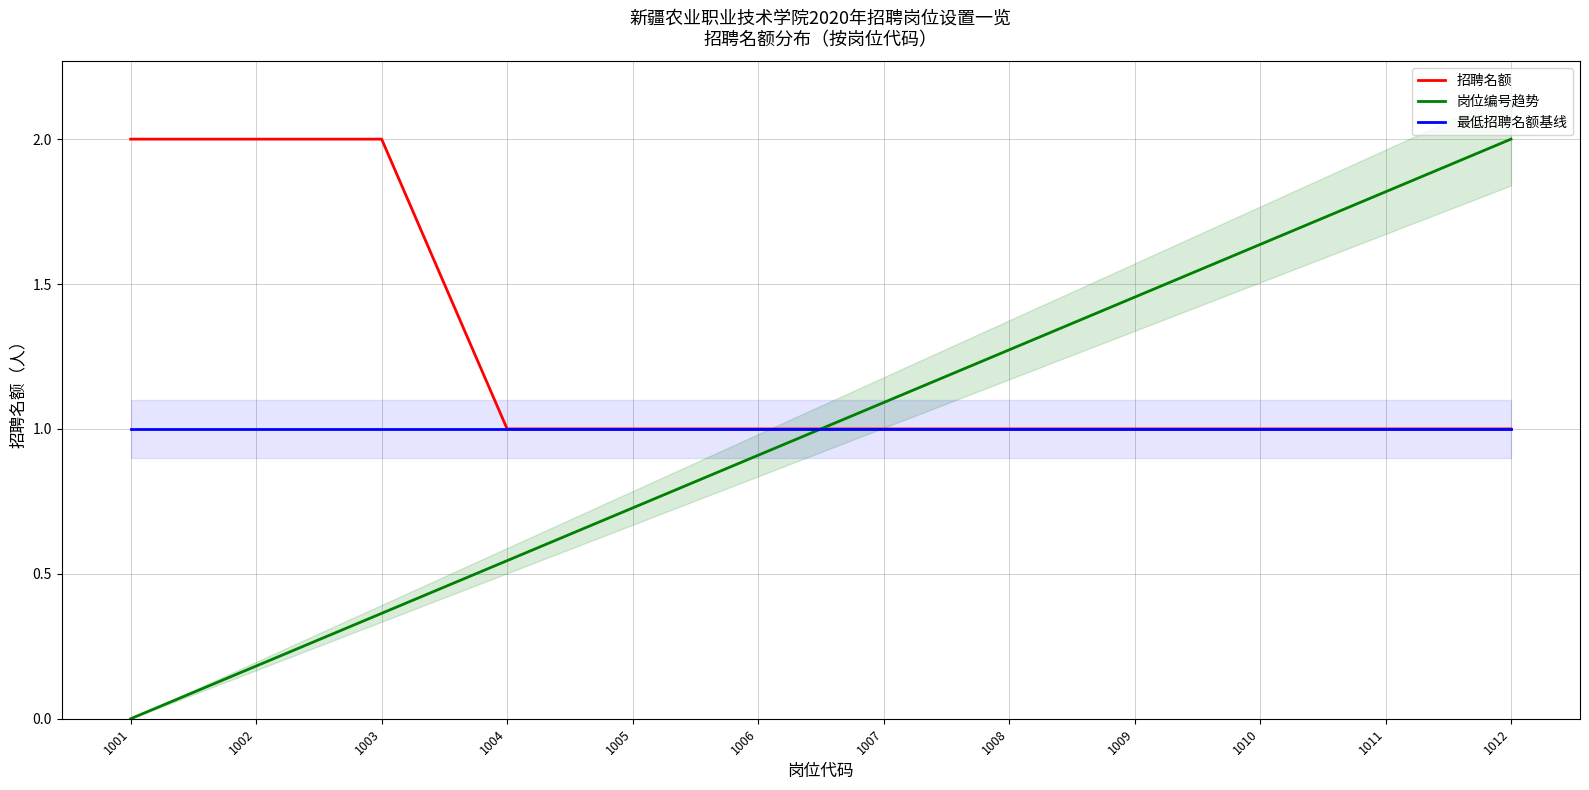

At which label is 岗位编号趋势 closest to 1?

1007